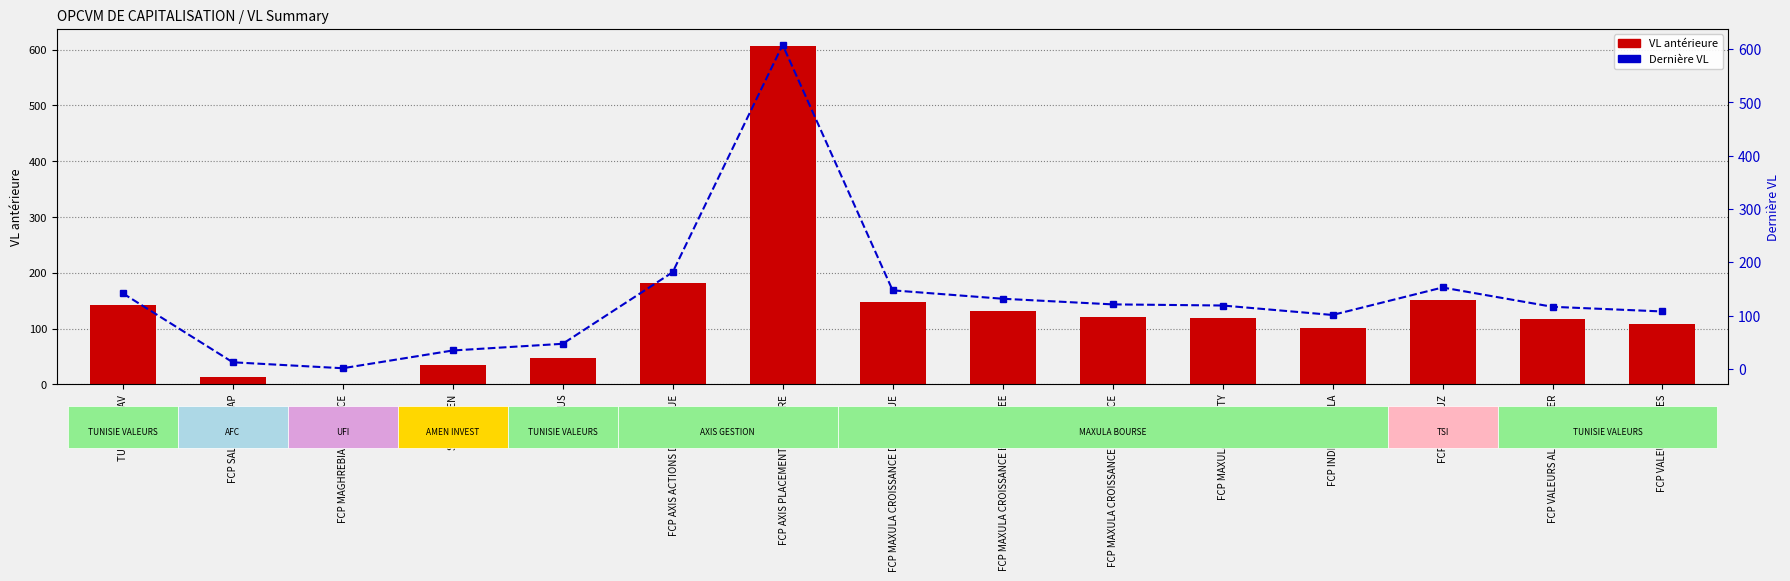

Reading left to right, list all the values displayed in this chart.

VL antérieure: TUNISIE SICAV=141.9	FCP SALAMETT CAP=12.5	FCP MAGHREBIA PRUDENCE=1.3	SICAV AMEN=34.6	SICAV PLUS=47.1	FCP AXIS ACTIONS DYNAMIQUE=181.8	FCP AXIS PLACEMENT EQUILIBRE=607.0	FCP MAXULA CROISSANCE DYNAMIQUE=146.9	FCP MAXULA CROISSANCE EQUILIBREE=131.6	FCP MAXULA CROISSANCE PRUDENCE=121.1	FCP MAXULA STABILITY=118.9	FCP INDICE MAXULA=101.2	FCP KOUNOUZ=151.9	FCP VALEURS AL KAOUTHER=116.4	FCP VALEURS MIXTES=107.7
Dernière VL: TUNISIE SICAV=141.9	FCP SALAMETT CAP=12.5	FCP MAGHREBIA PRUDENCE=1.3	SICAV AMEN=34.6	SICAV PLUS=47.1	FCP AXIS ACTIONS DYNAMIQUE=181.5	FCP AXIS PLACEMENT EQUILIBRE=608.0	FCP MAXULA CROISSANCE DYNAMIQUE=147.5	FCP MAXULA CROISSANCE EQUILIBREE=131.7	FCP MAXULA CROISSANCE PRUDENCE=121.1	FCP MAXULA STABILITY=119.0	FCP INDICE MAXULA=101.2	FCP KOUNOUZ=152.8	FCP VALEURS AL KAOUTHER=116.5	FCP VALEURS MIXTES=107.8